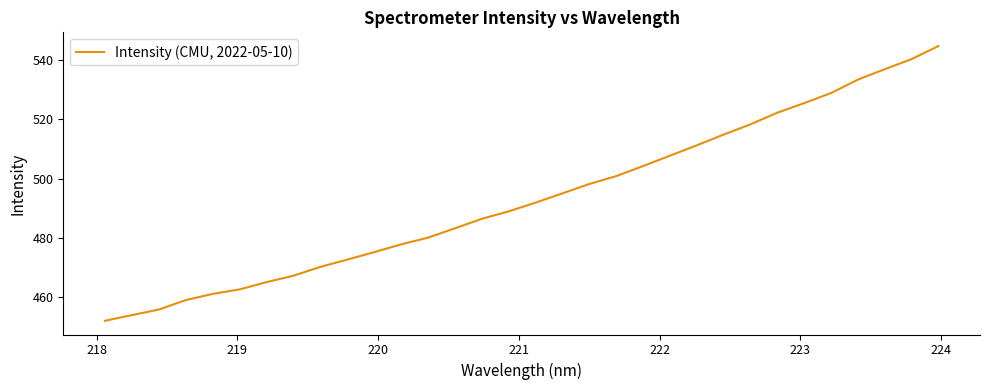

How many values exceed 491?

16